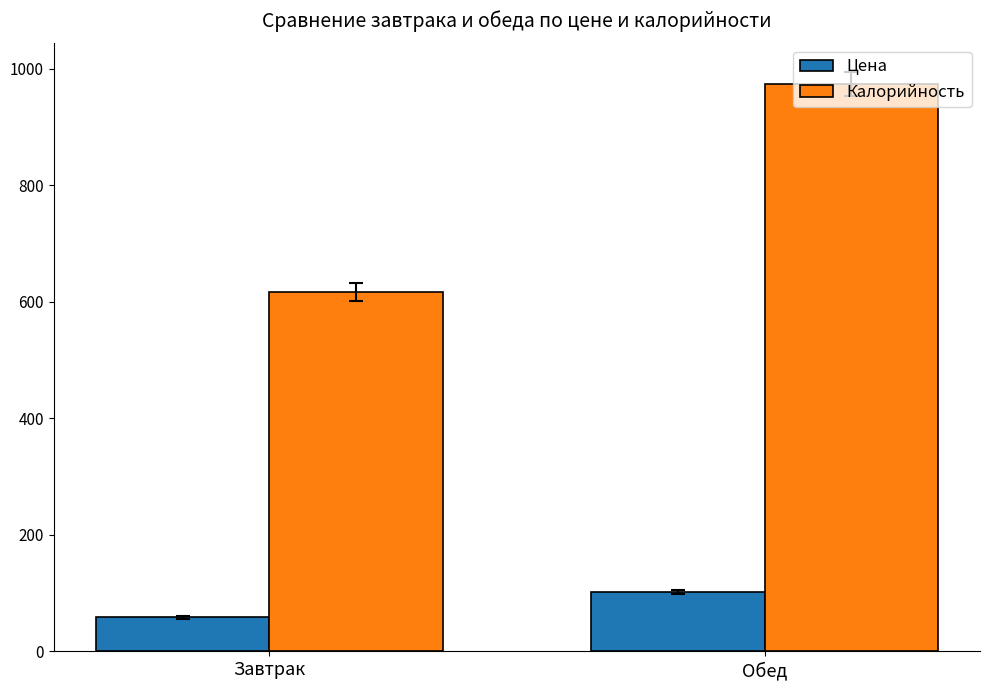

List the labels in order of Цена value, smallest first.

Завтрак, Обед